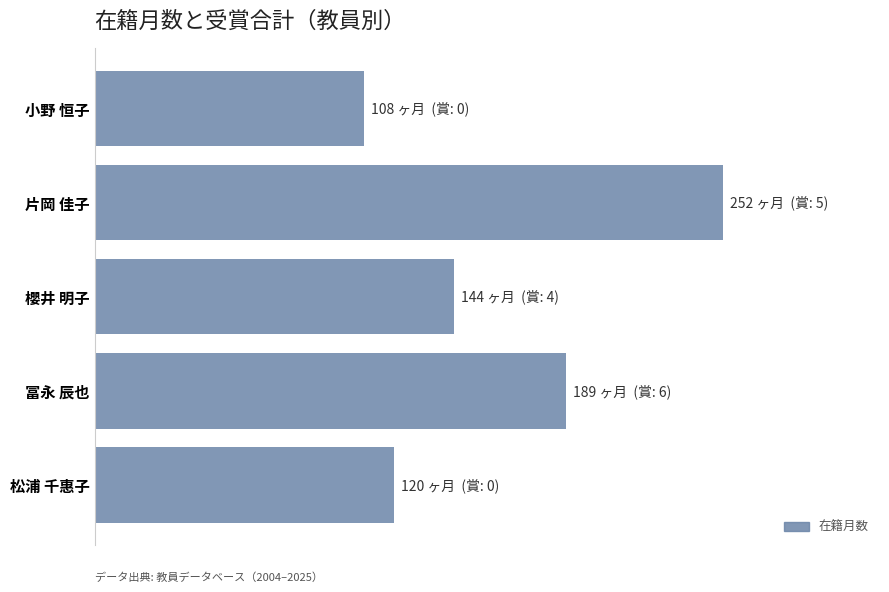

Are the bars grouped side by side (vs. stacked)?

No